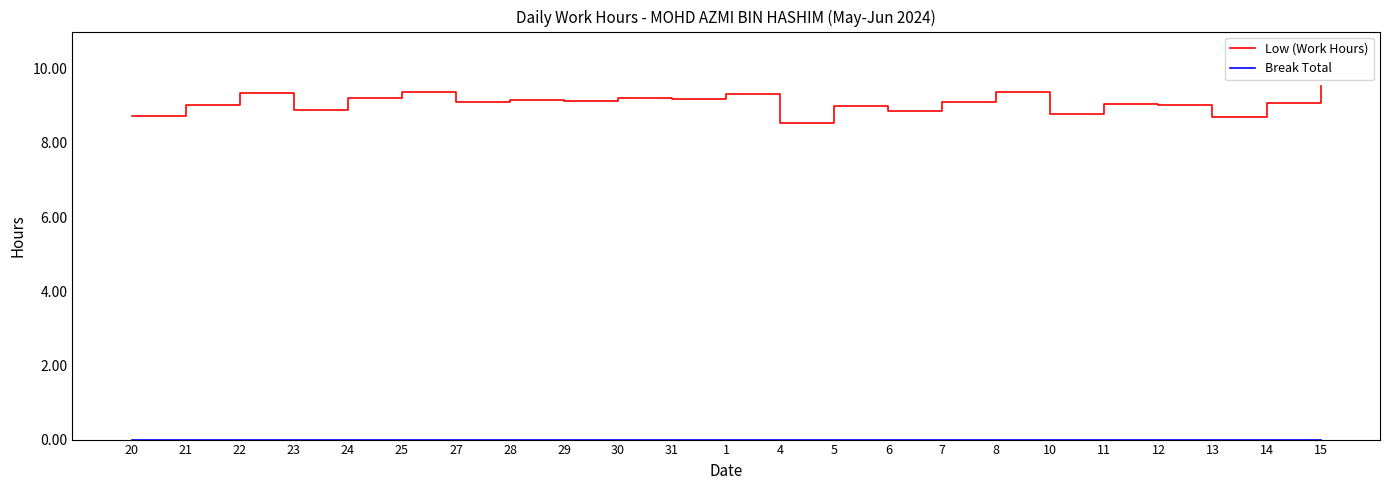

Does the chart have visible grid lines?

No